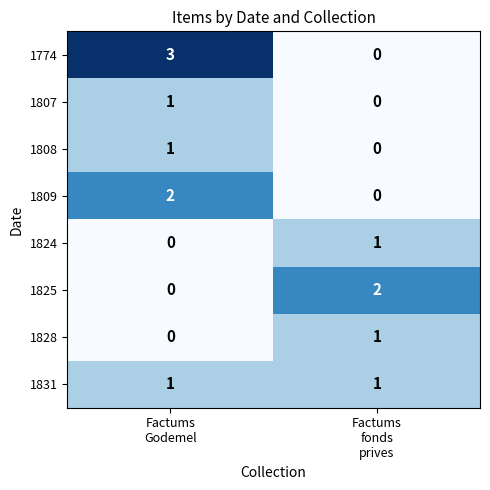

Which series has the widest spread of values?

1774